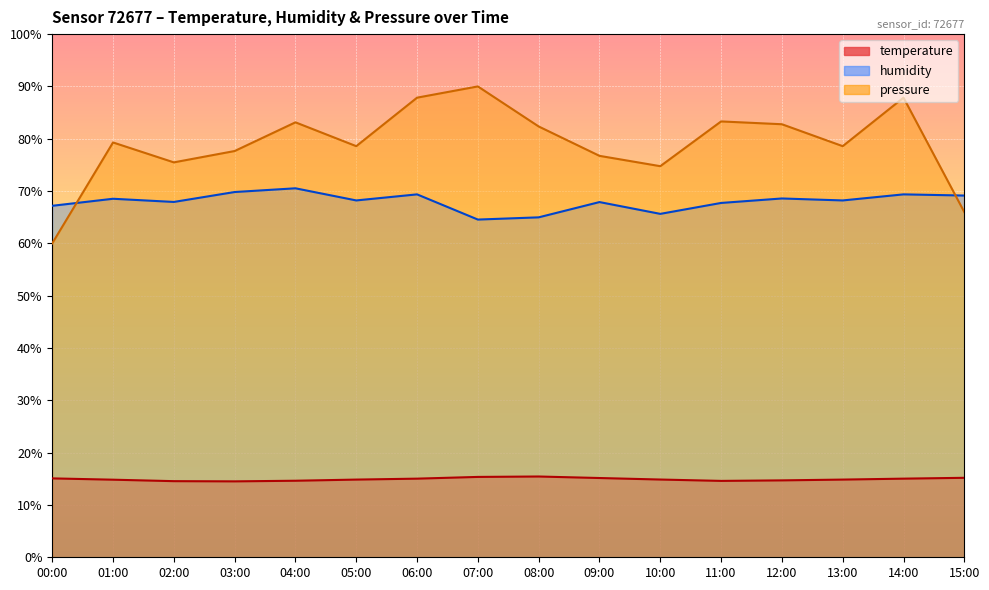

The pressure_norm series shows 78.6 at 05:00. True or false?

True